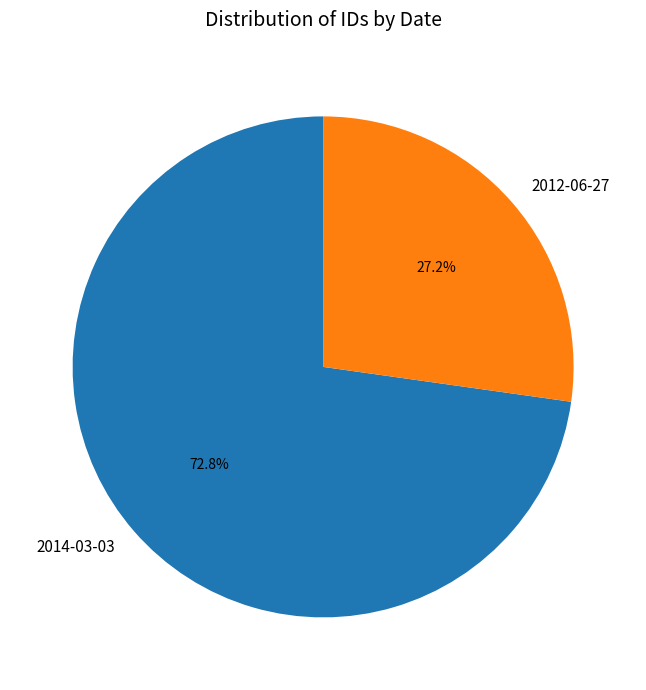

Which slice is the largest?

2014-03-03